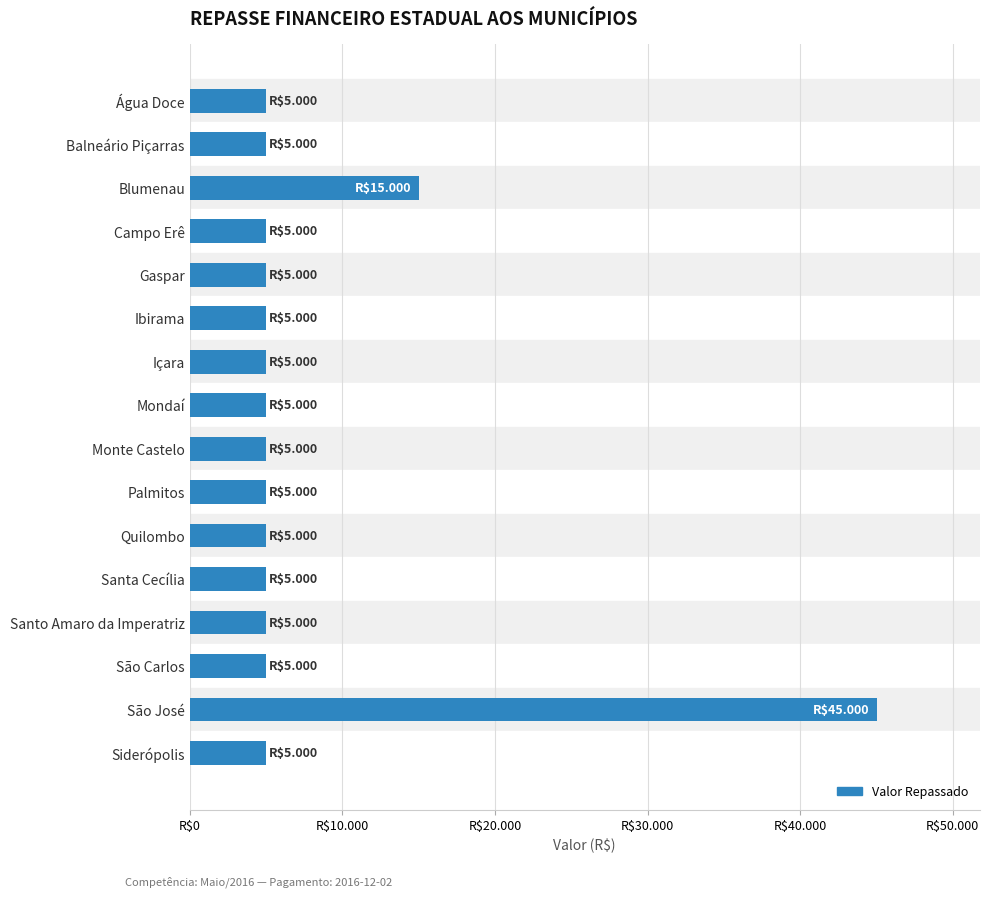

What is the greatest value displayed?

45000